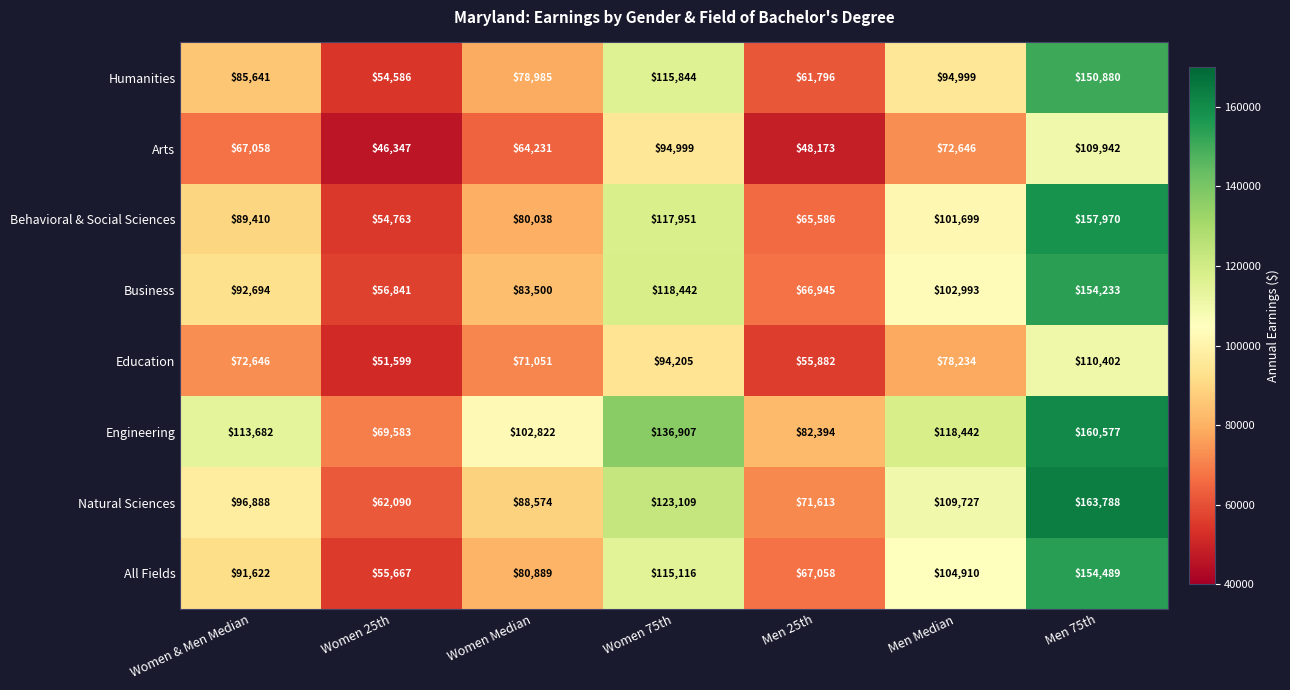

What is the spread (max minus min) of values at Men Median?

45796